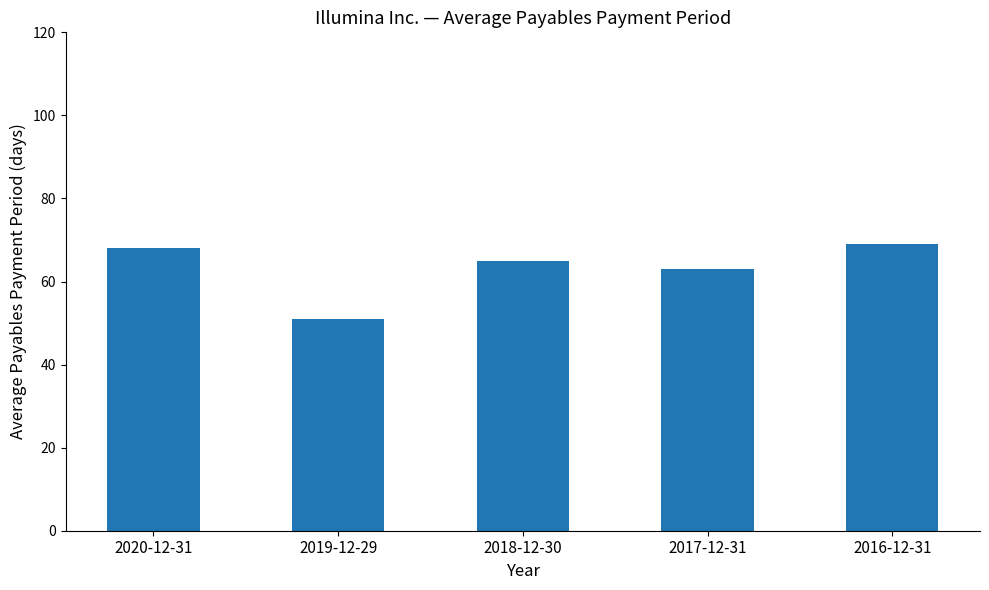

What is the change in value from 2018-12-30 to 2017-12-31?

-2